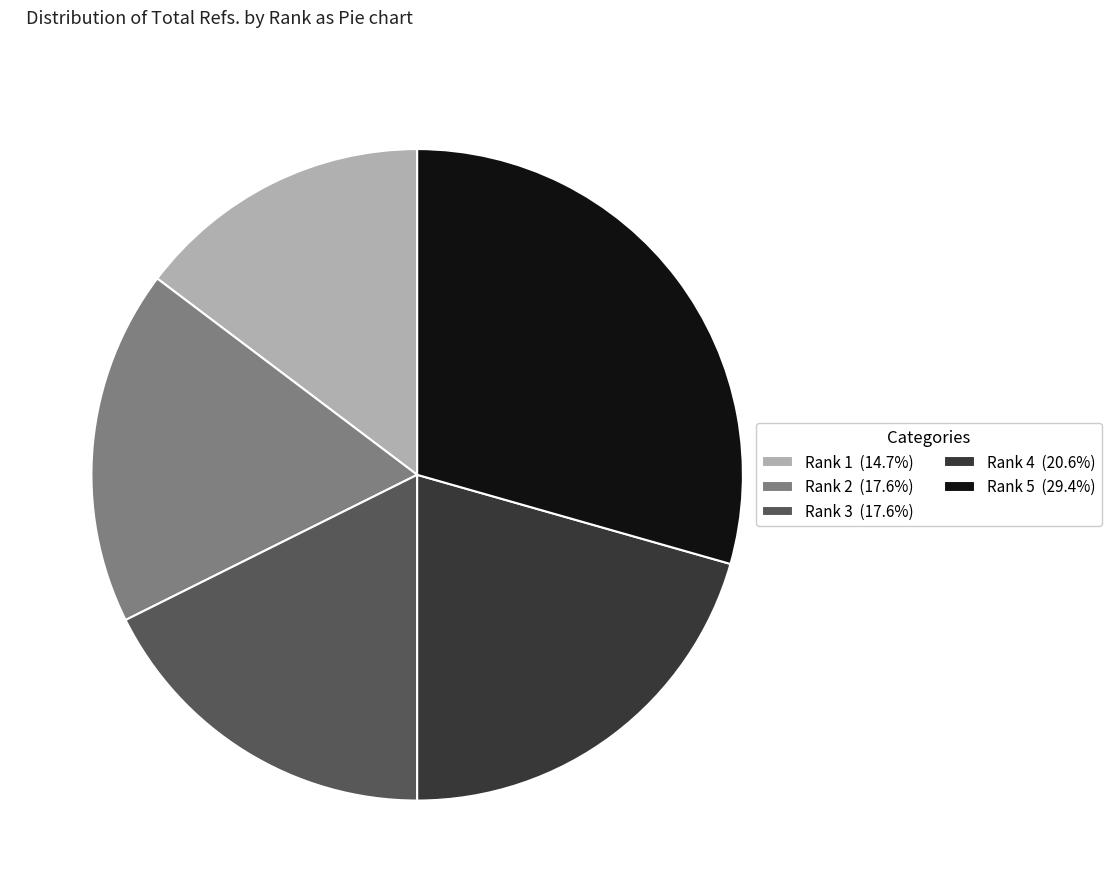

How many slices are in this pie chart?

5